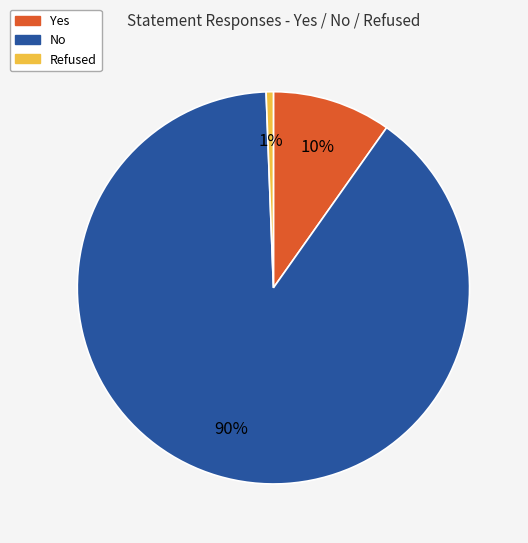

To the nearest percent, what is the average slice percentage?

33%